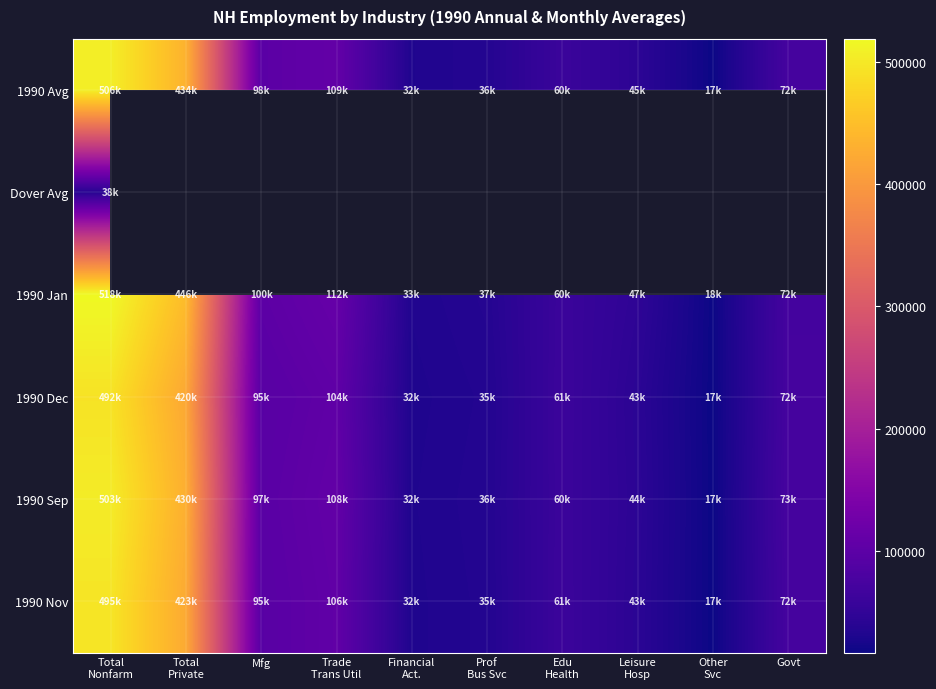

The 1990 Dec series shows 155167.4 at Mfg. True or false?

False